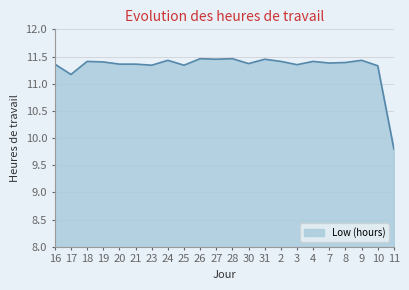

What is the ratio of the value at 9 to the value at 26?

1.0